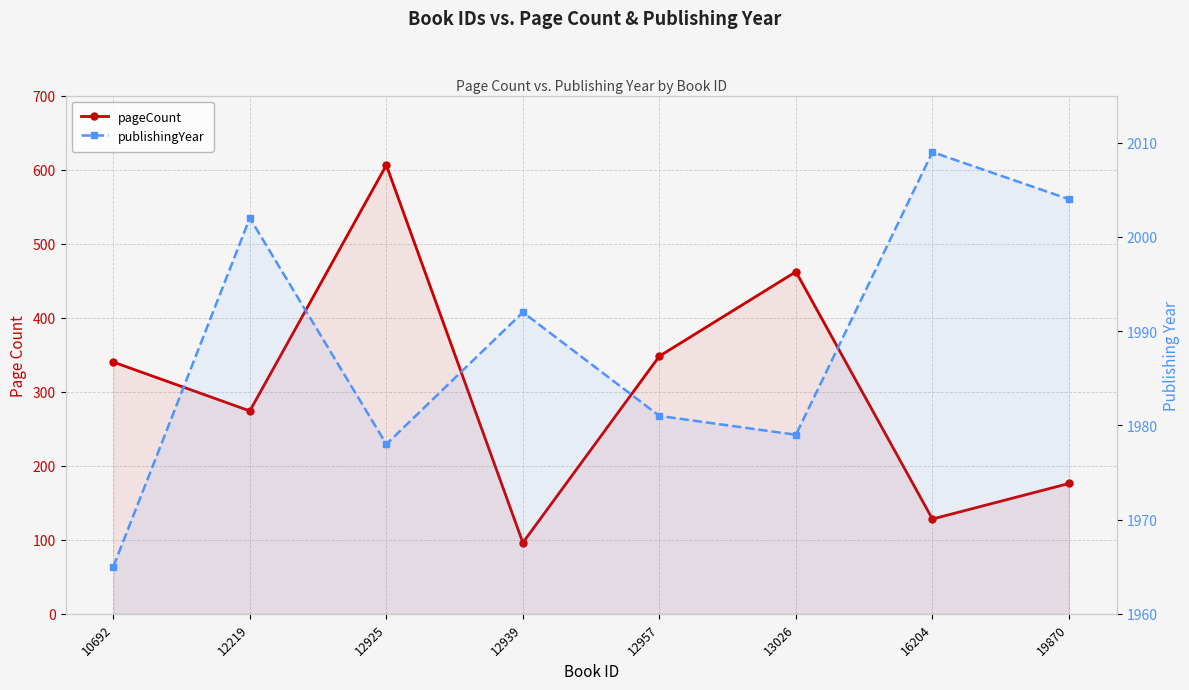

True or false: pageCount and publishingYear intersect in this chart.

False